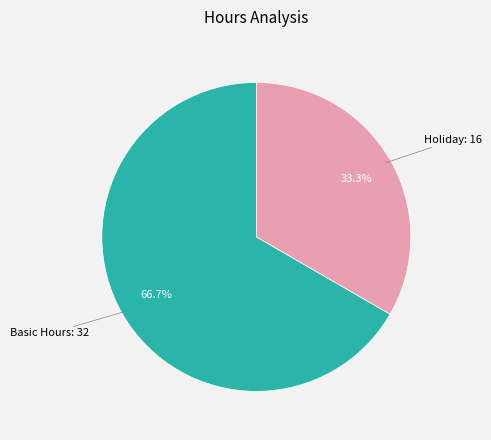

Is there a majority slice in this chart?

Yes